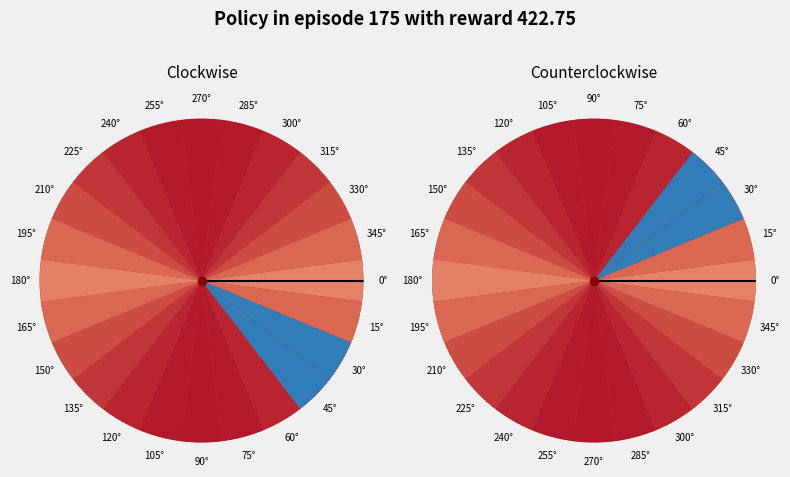

What percentage is NOT represented by 0°?

100.0%